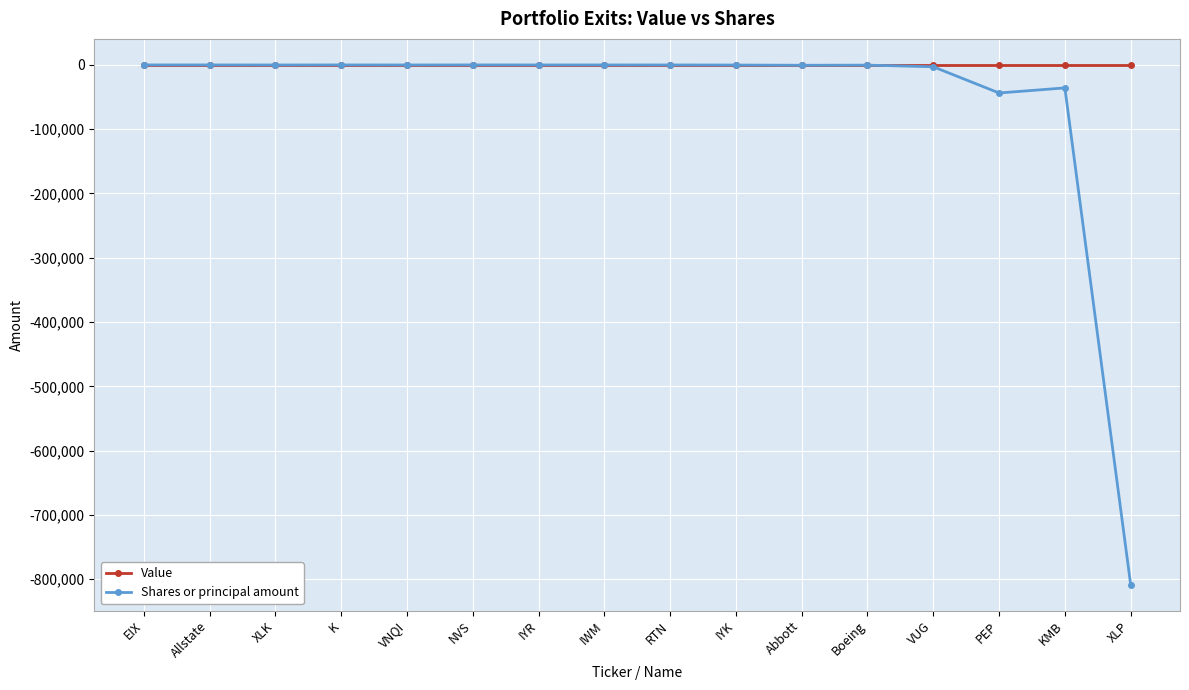

Does the chart display data point markers on the line(s)?

Yes